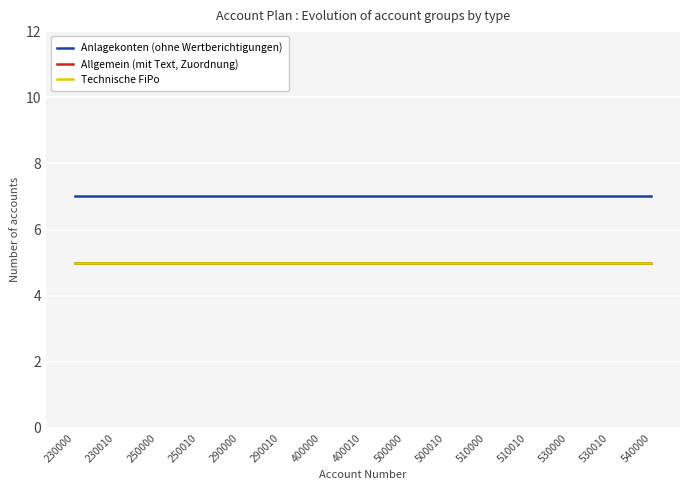

Is this an area chart (filled region under the line)?

No